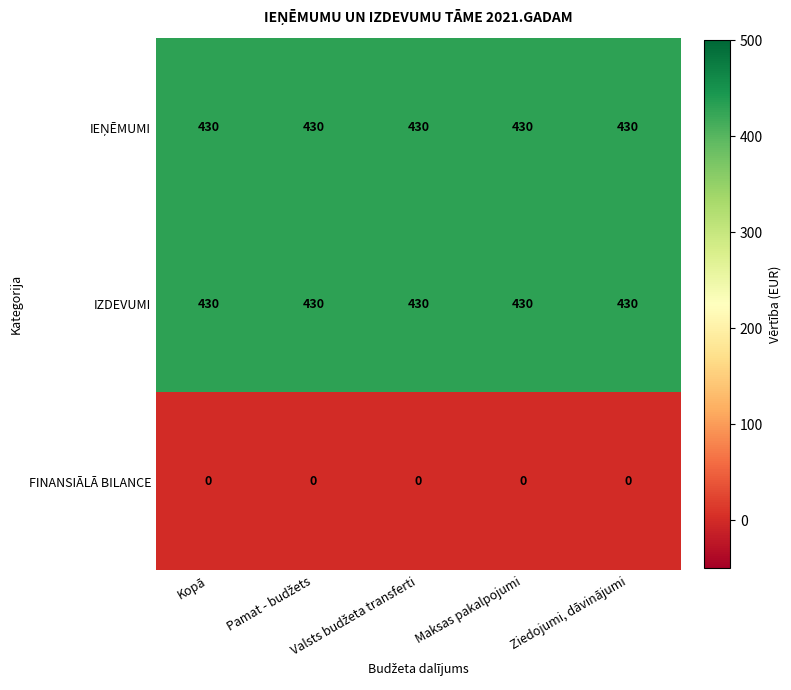

What is the maximum value shown in the chart?

430